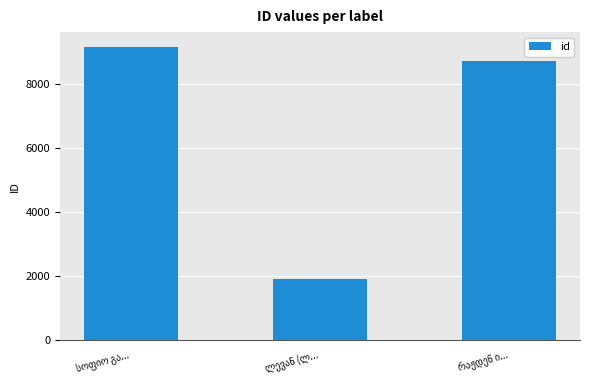

What is the sum of all values?

19788